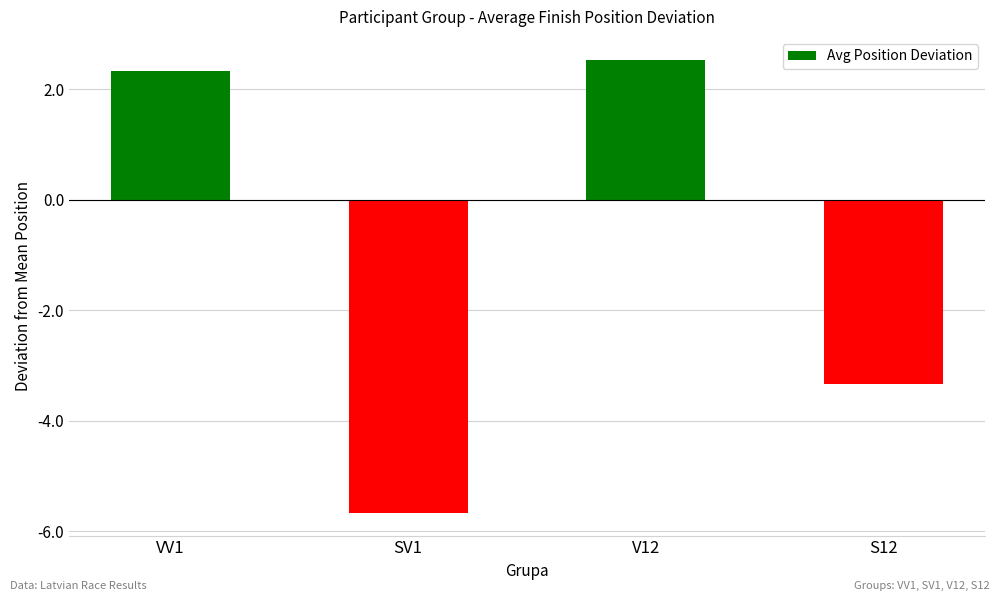

How many positive values are there?

2